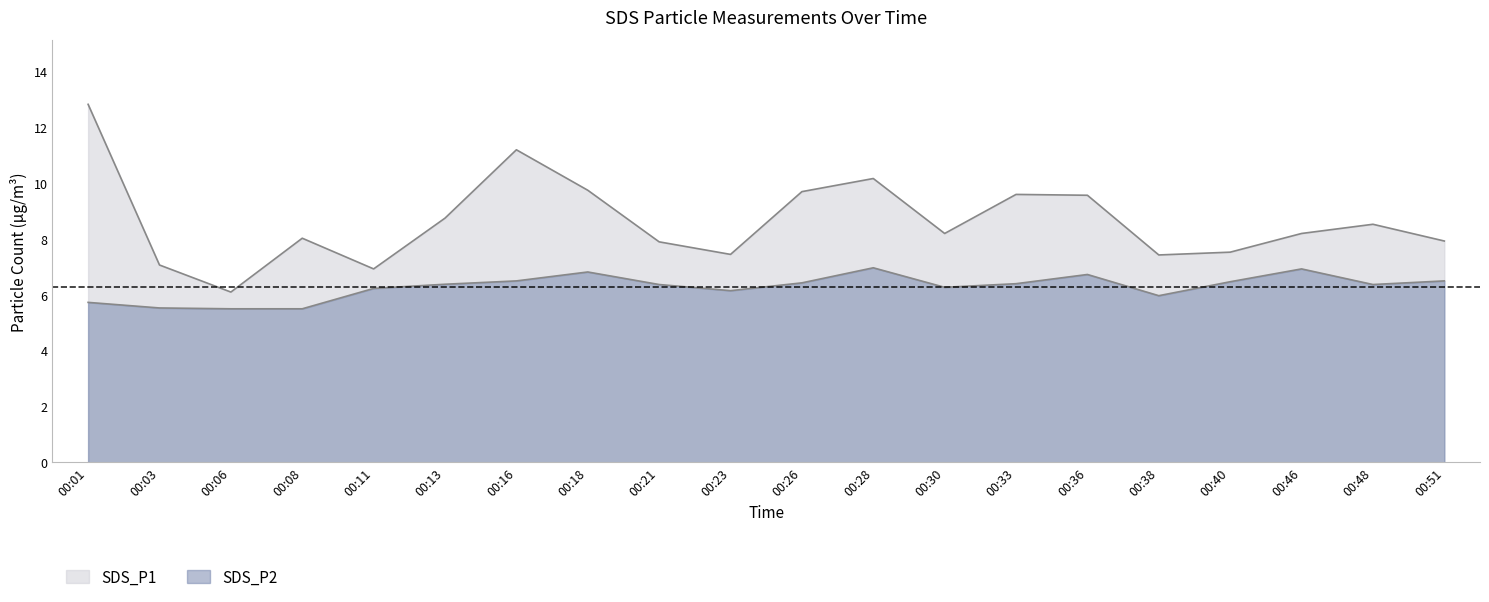

What is the smallest value displayed?

5.5